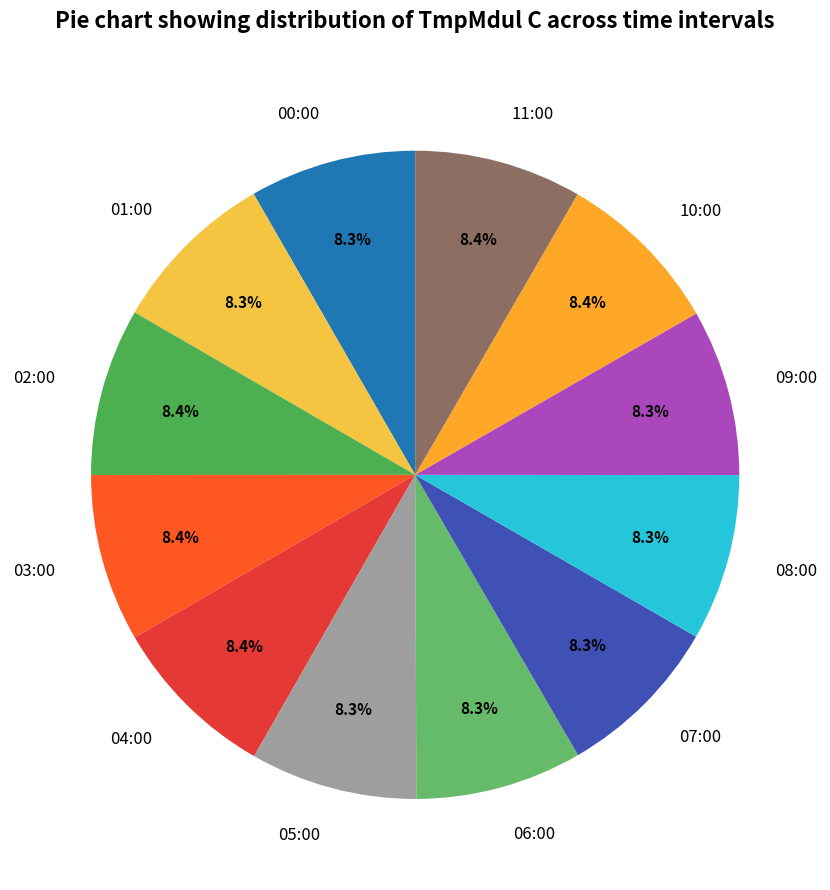

What is the ratio of the value at 07:00 to the value at 01:00?

1.0